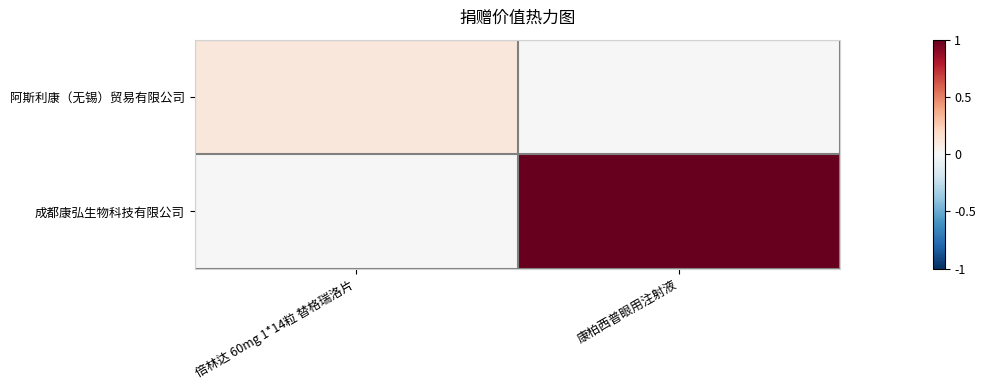

At which category is the sum across all series the highest?

康柏西普眼用注射液